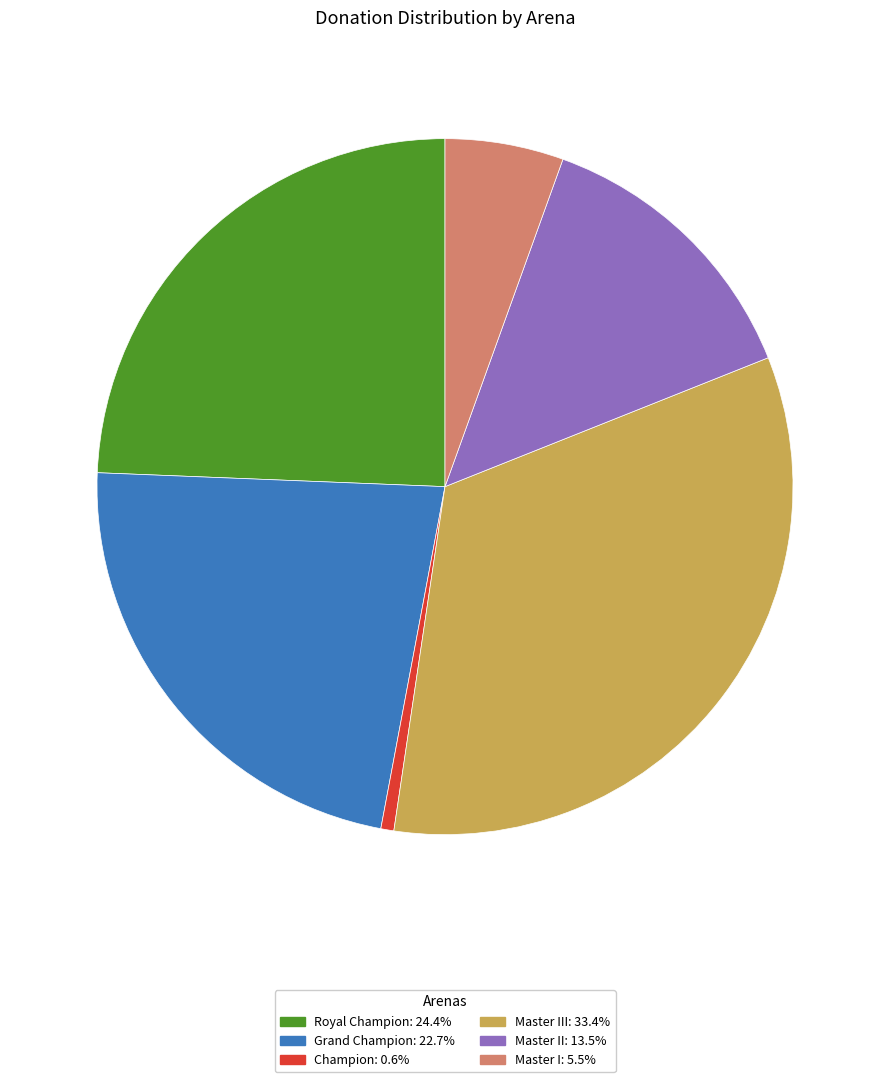

Combined, do Royal Champion: 24.4% and Master II: 13.5% account for over 50%?

No